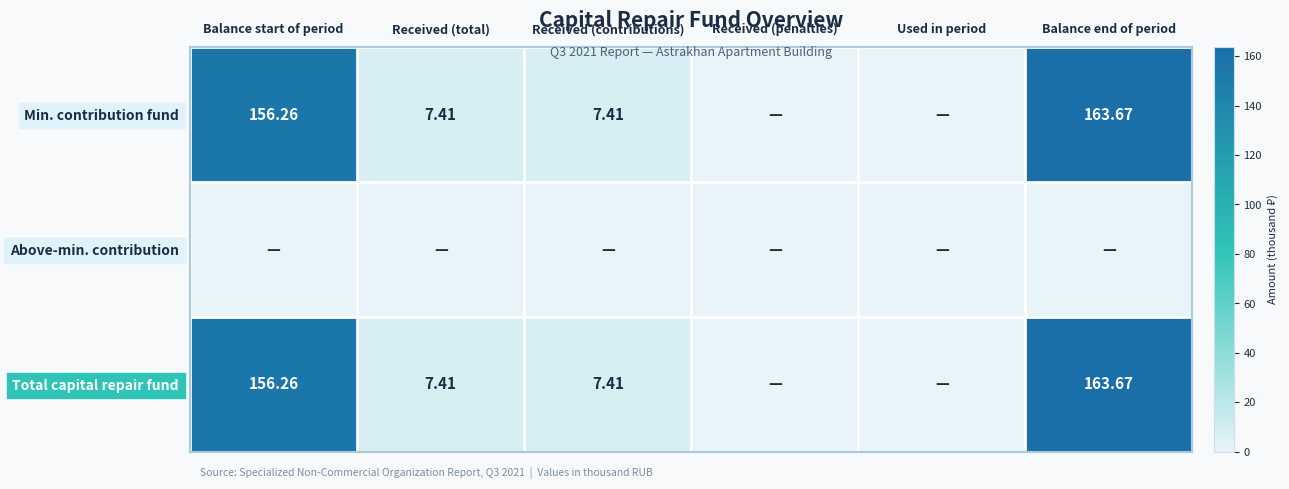

At how many categories does at least one series exceed 132?

2